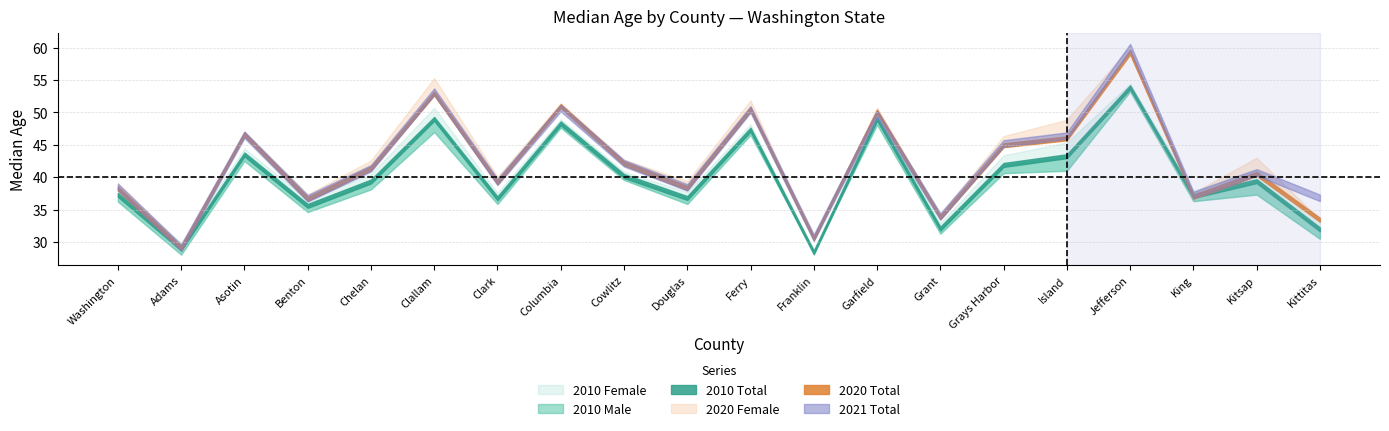

Which series has the largest total across all categories?

2020 Female